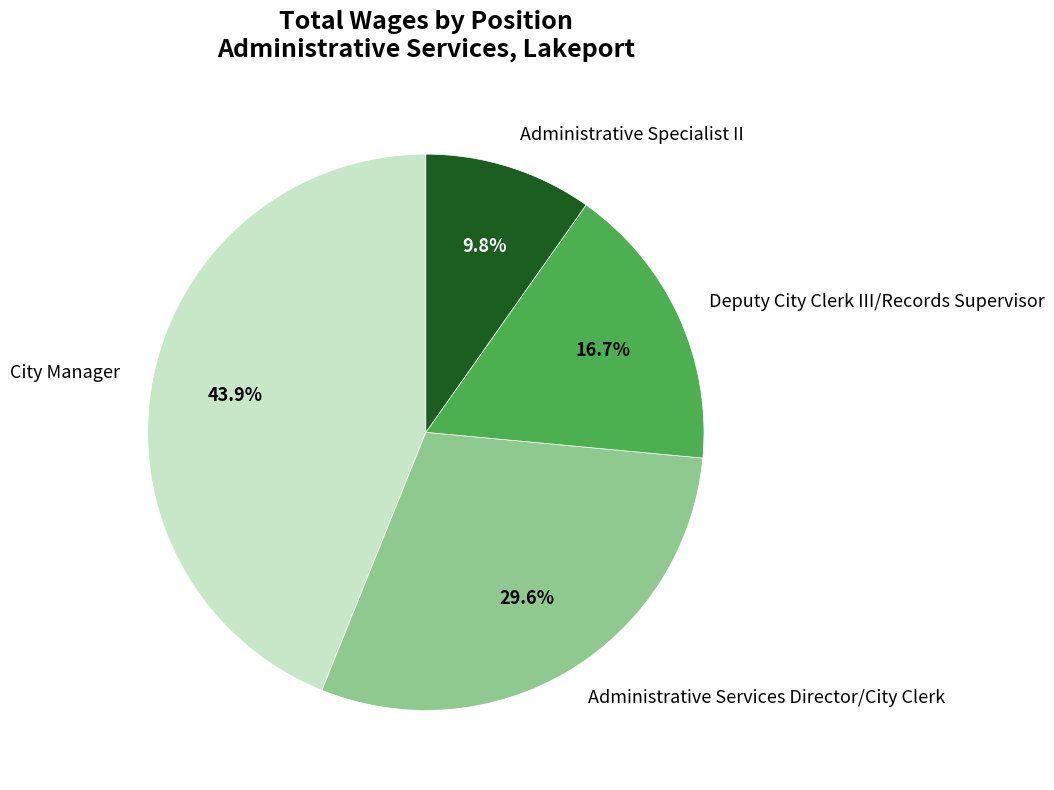

Do Deputy City Clerk III/Records Supervisor and City Manager together represent more than half of the pie?

Yes